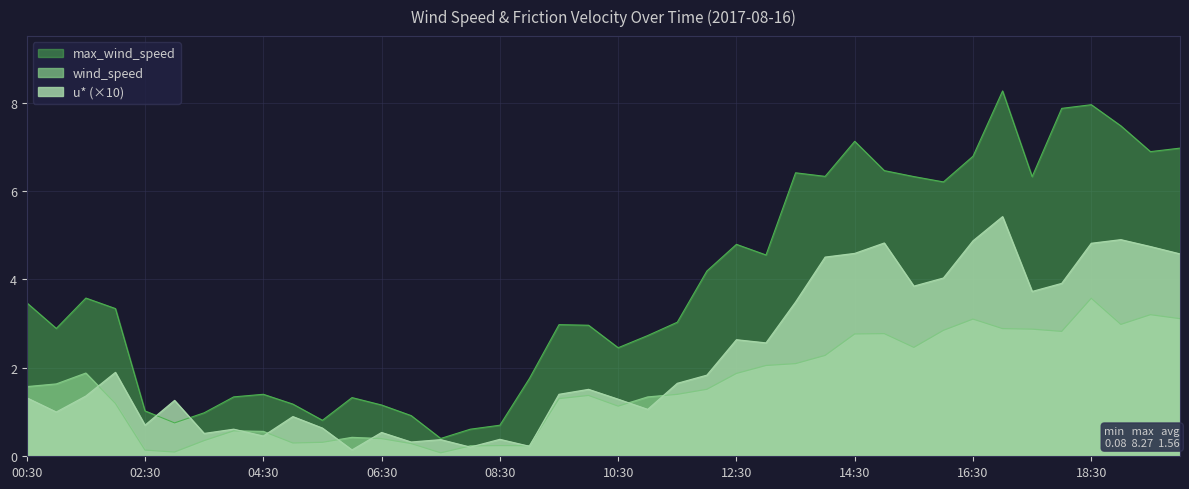

Is it true that u* equals 0.8 at 00:30?

False